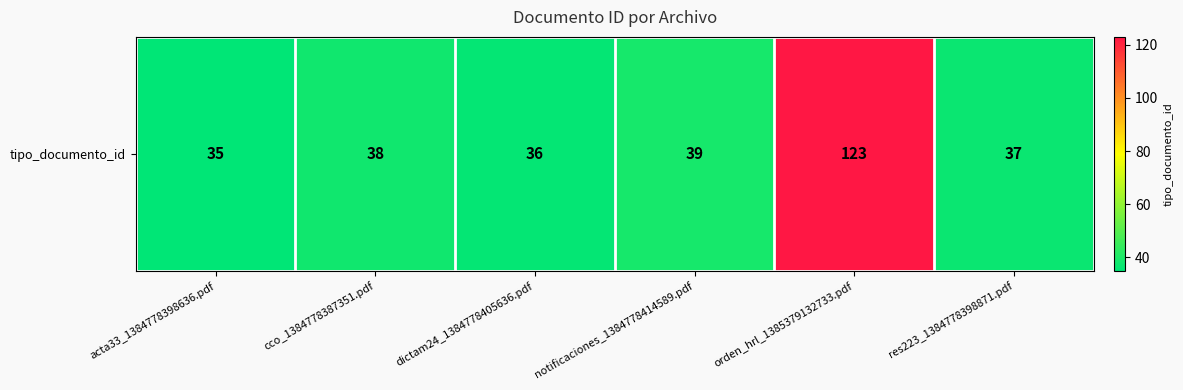

Which label corresponds to the largest value in the chart?

orden_hrl_1385379132733.pdf